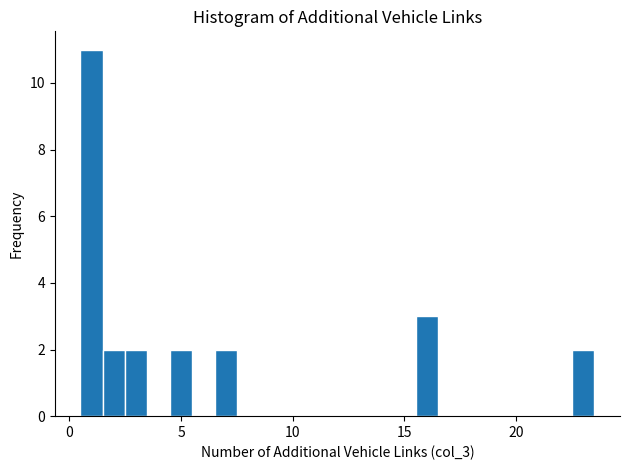

Read against the x-axis, roughly where is the centre of the tallest bar?

1.0